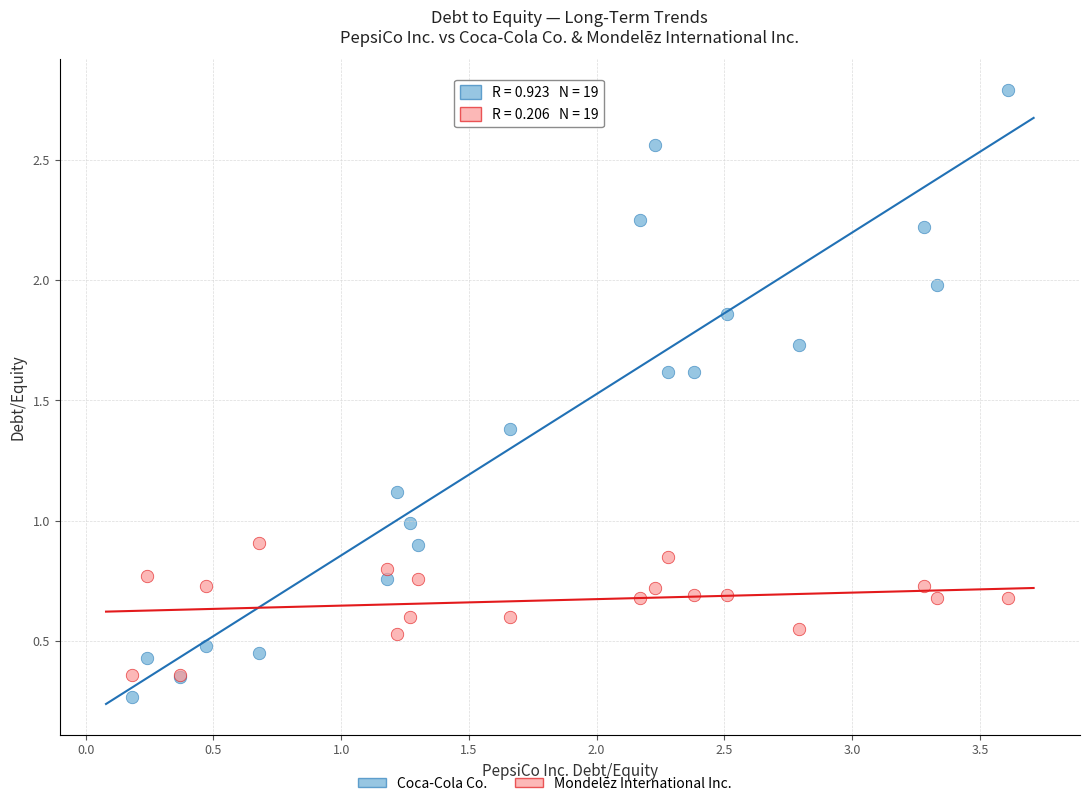

Which series reaches the maximum Y coordinate?

Coca-Cola Co.